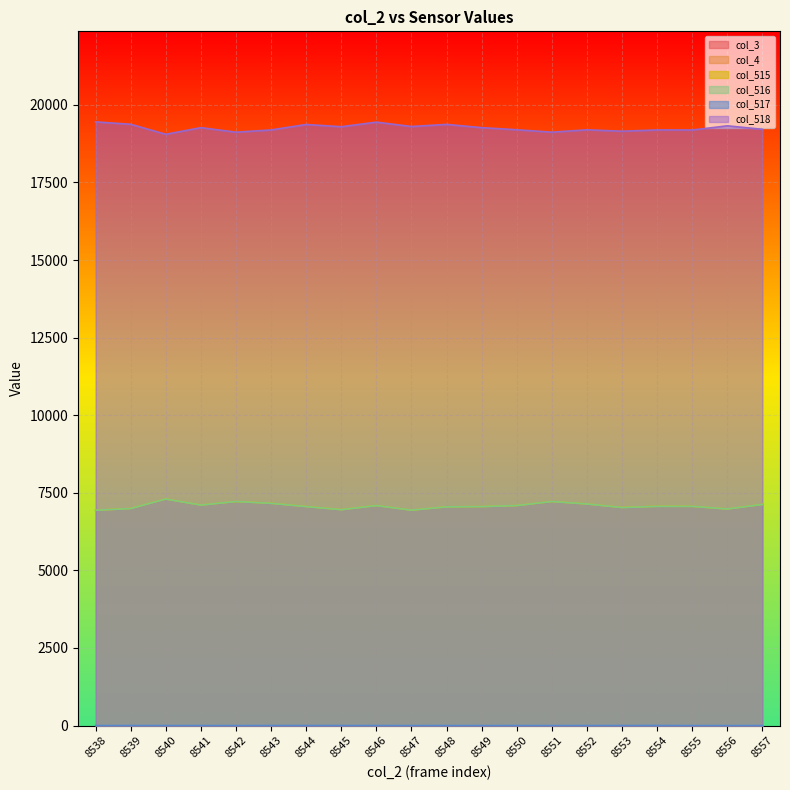

The value of col_516 at 8549 is 7057. True or false?

True